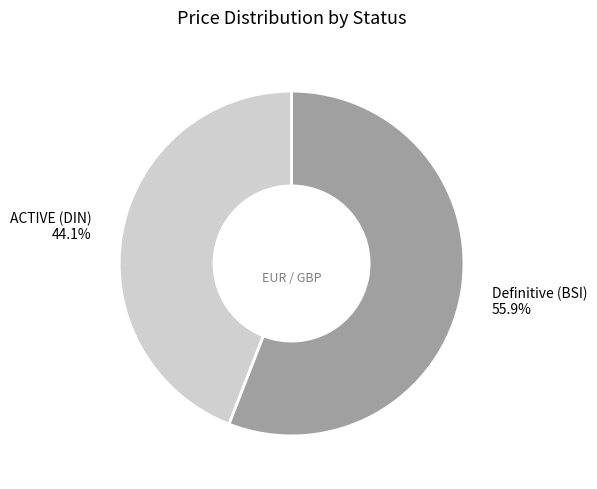

How many slices are in this pie chart?

2